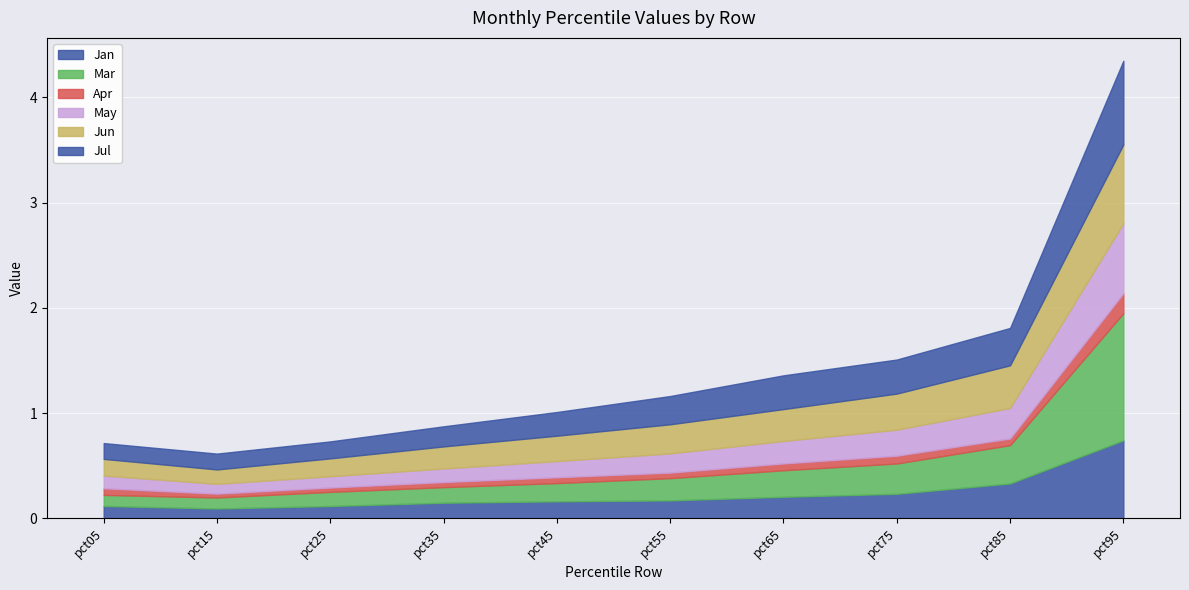

What is the value of the May point at the 2nd from the left?

0.1